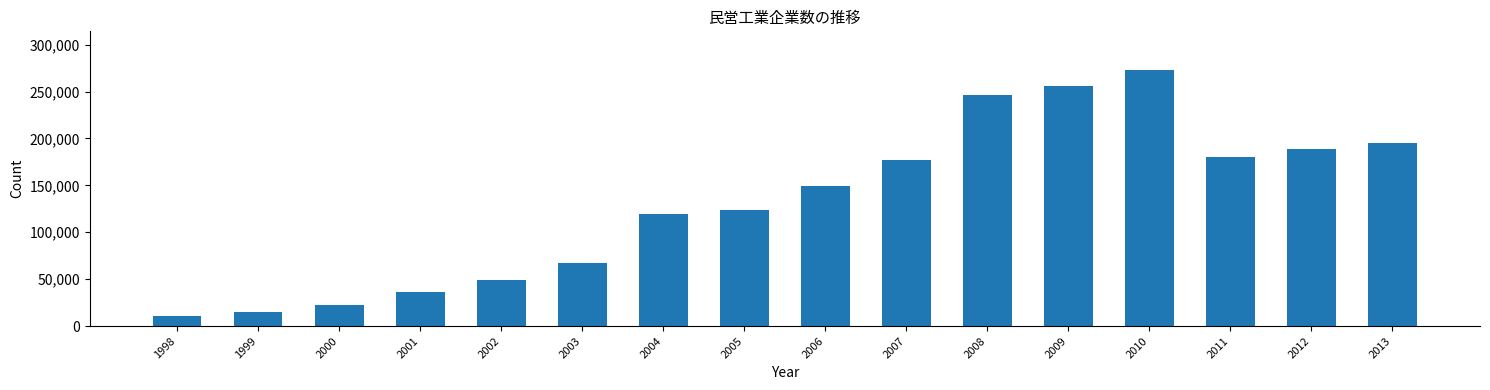

Reading right to left, extract all data points from this chart.

2013=194945	2012=189289	2011=180612	2010=273259	2009=256031	2008=245850	2007=177080	2006=149736	2005=123820	2004=119357	2003=67607	2002=49176	2001=36218	2000=22128	1999=14601	1998=10667